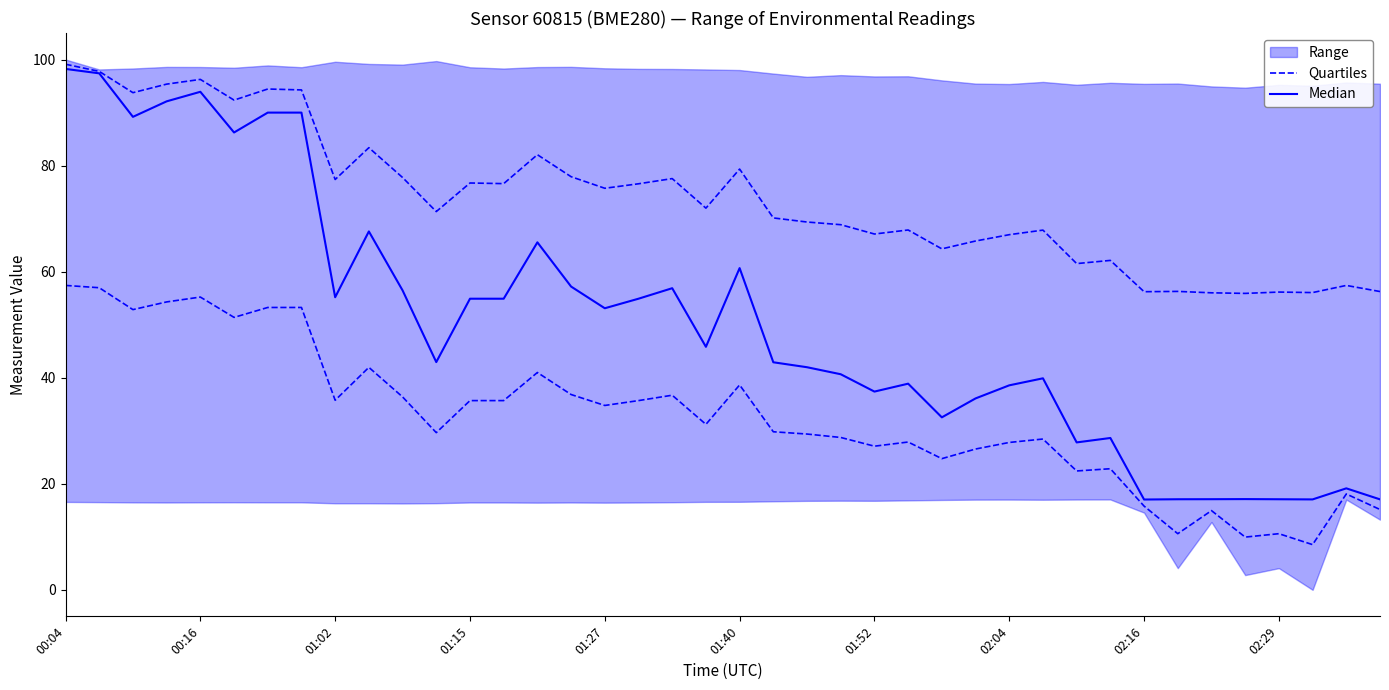

How many lines are shown in the chart?

2